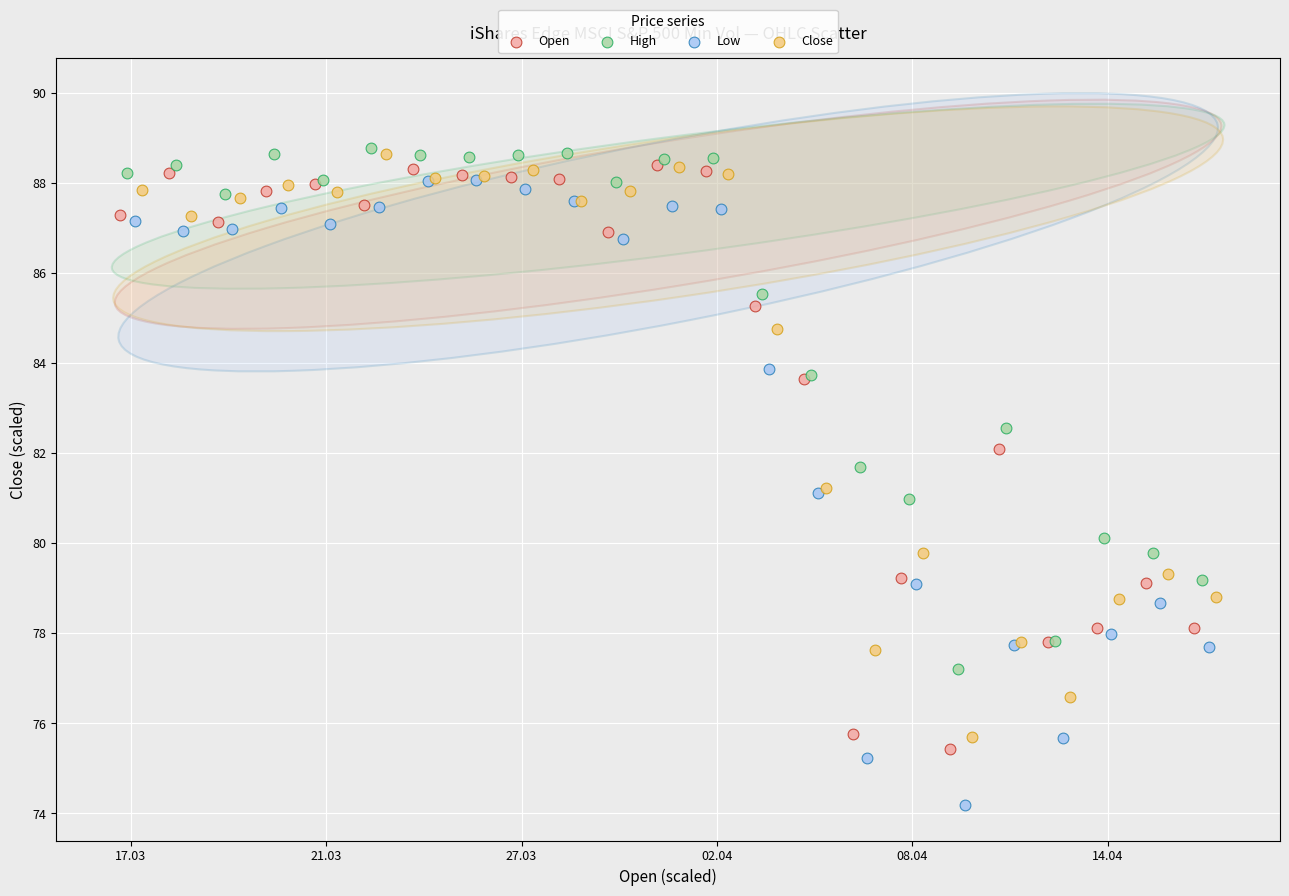

Which series has the largest Y range (max minus min)?

Low